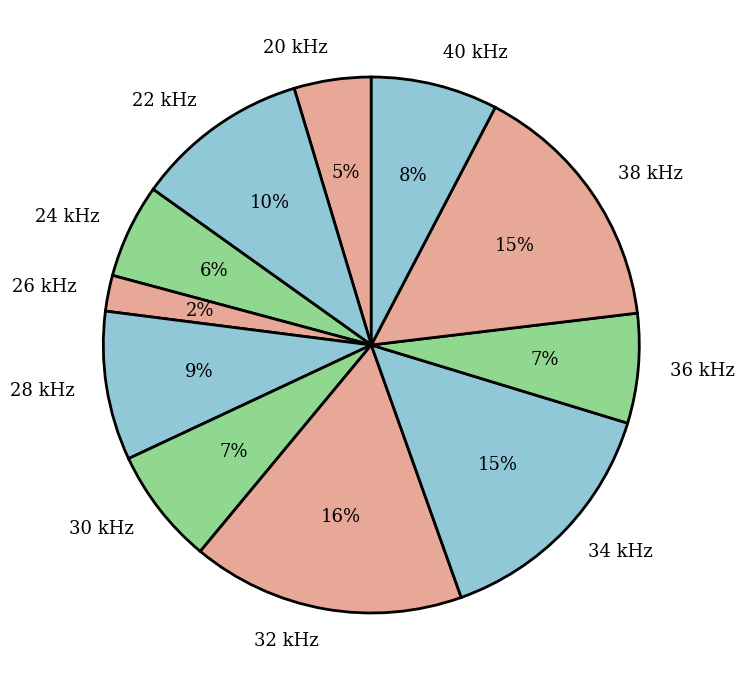

True or false: 38 kHz accounts for 15% of the total.

True